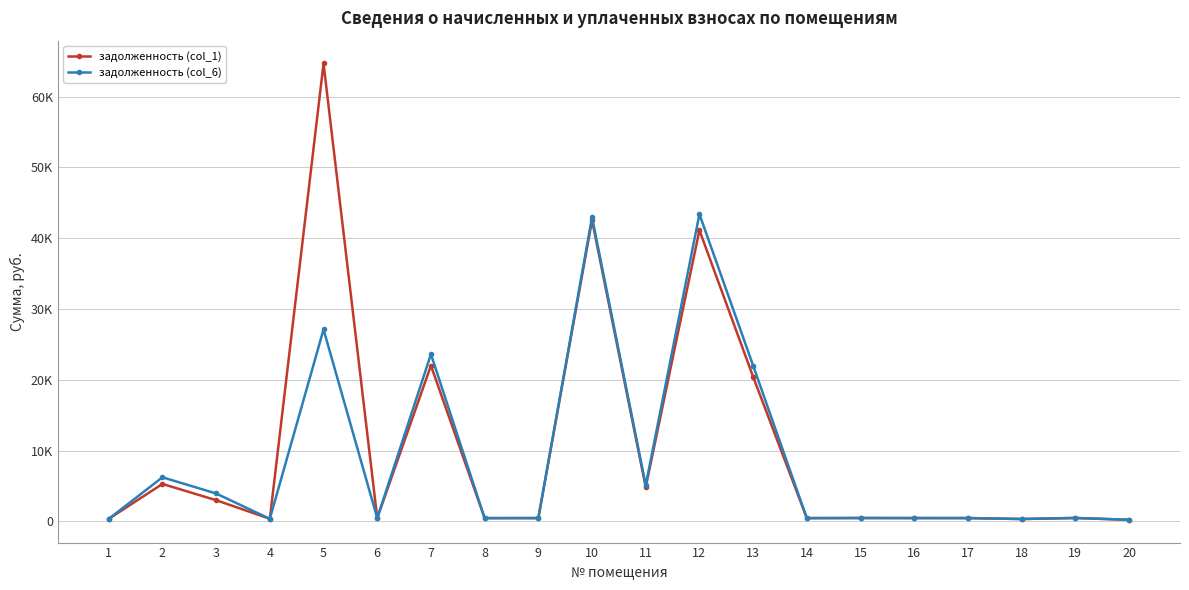

How many interior local valleys does the задолженность (col_6) series have?

7